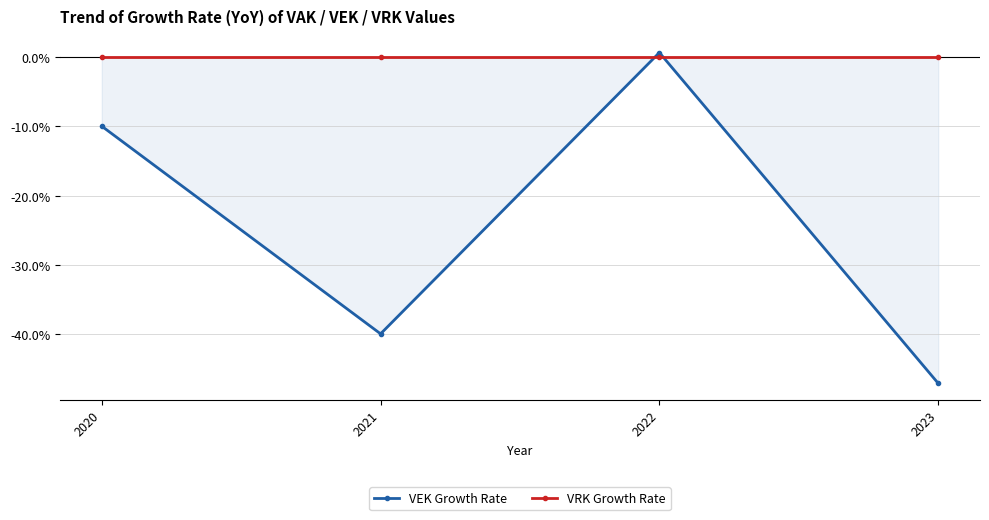

How many times do VRK Growth Rate and VEK Growth Rate cross each other?

2